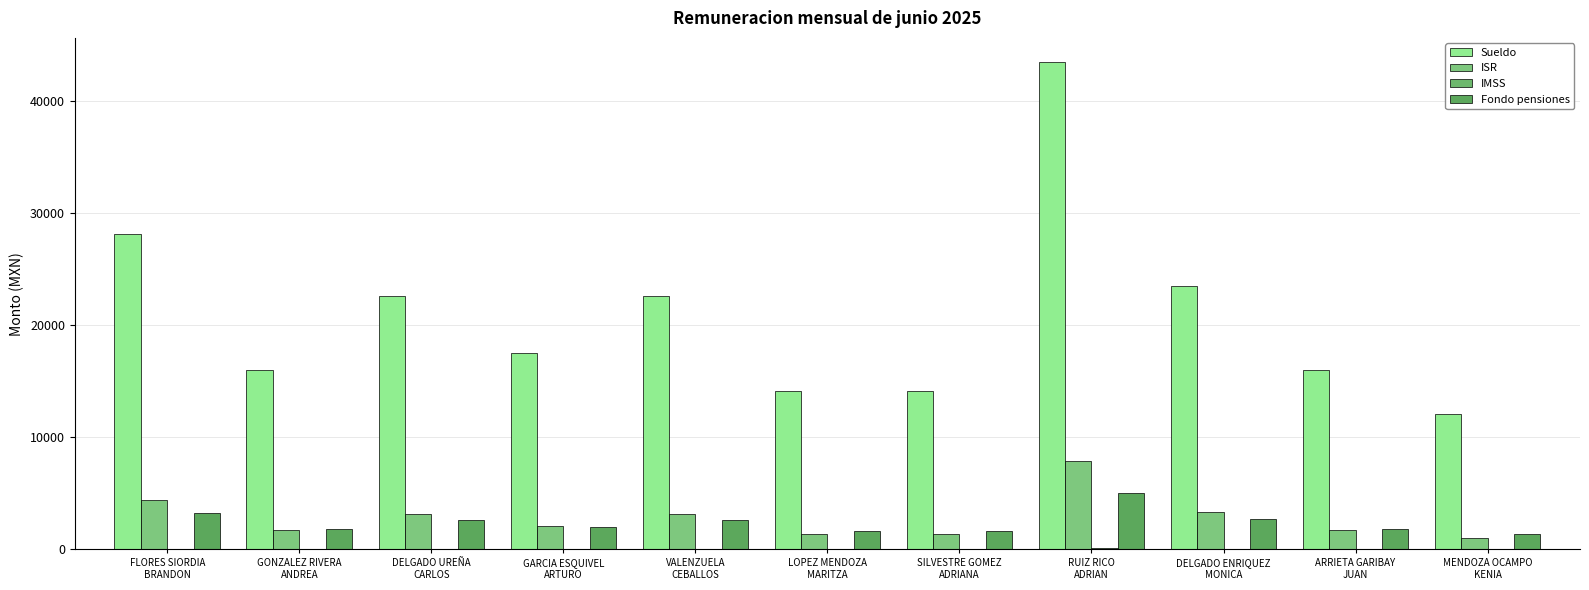

At how many categories does at least one series exceed 26077?

2